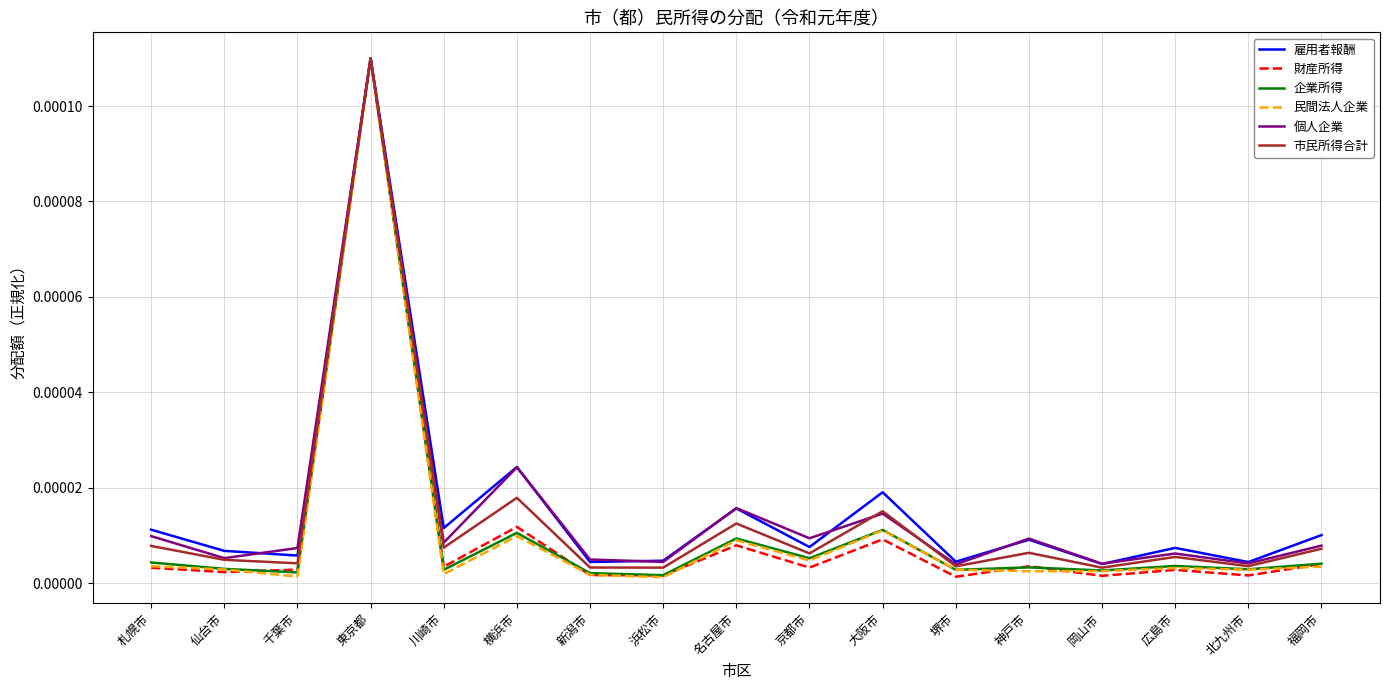

How many distinct data groups are displayed?

6